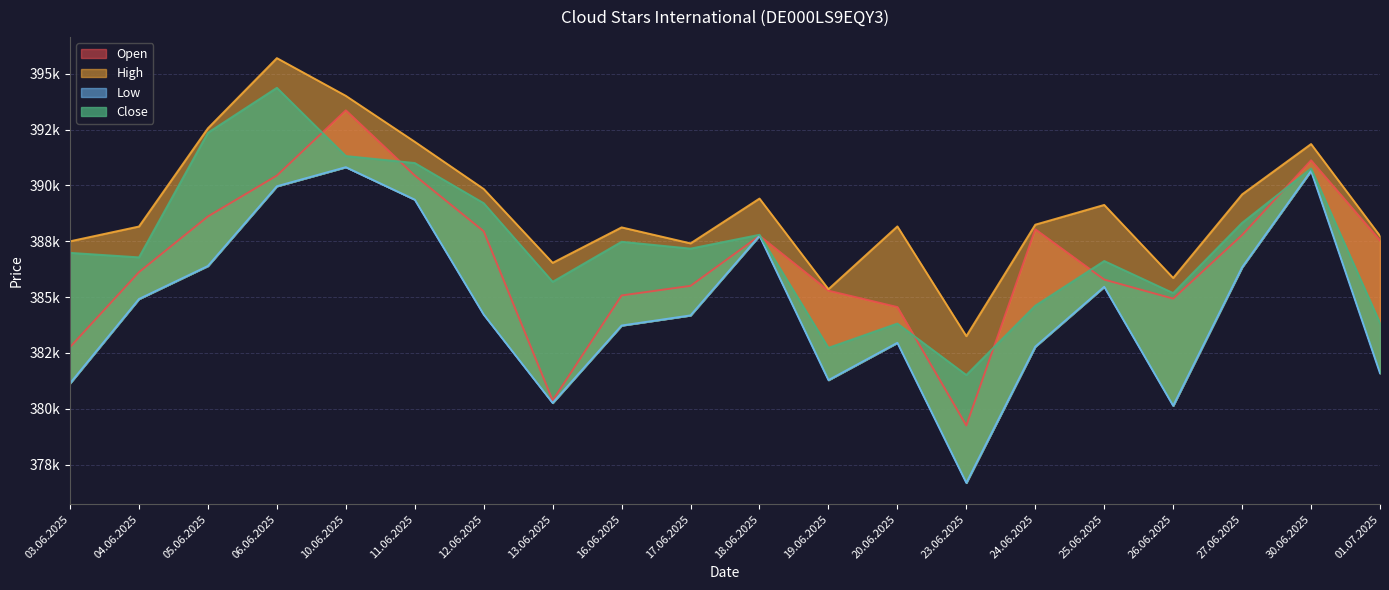

What is the spread (max minus min) of values at 05.06.2025?

6164